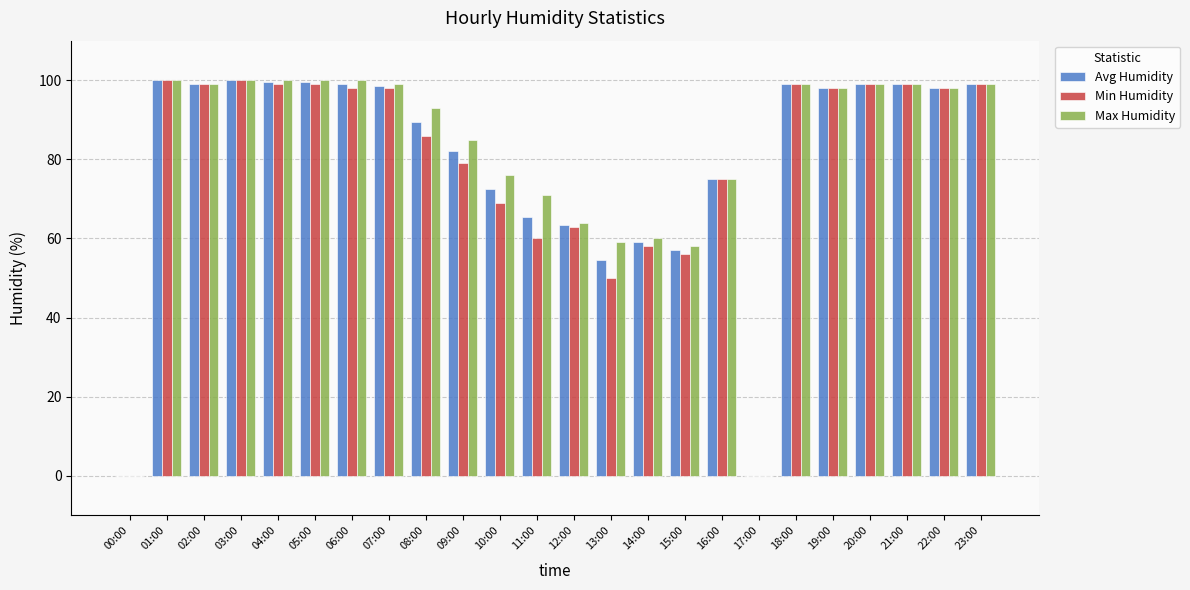

What is the sum of the Max Humidity values at 21:00 and 08:00?

192.0